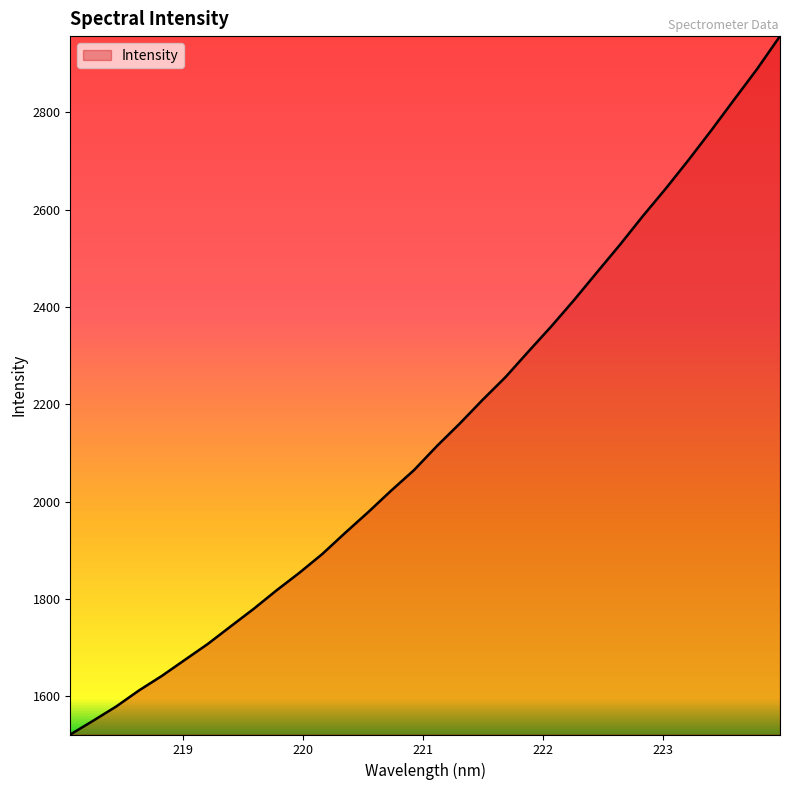

What is the difference between the maximum and minimum values?

1434.5